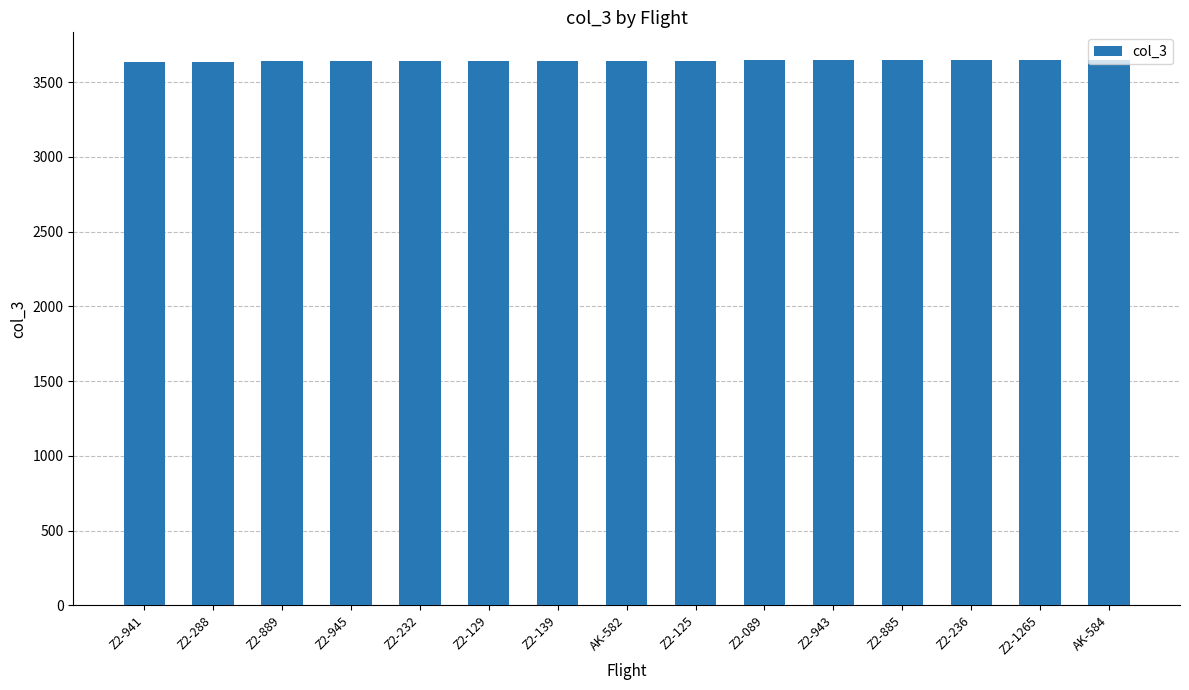

What is the average value?

3644